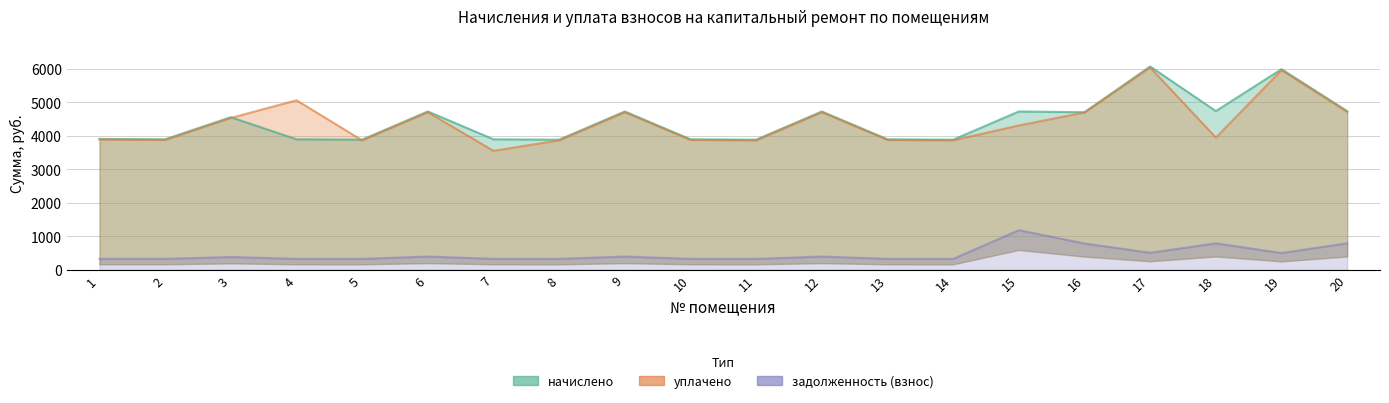

How many interior local peaks does the начислено series have?

7